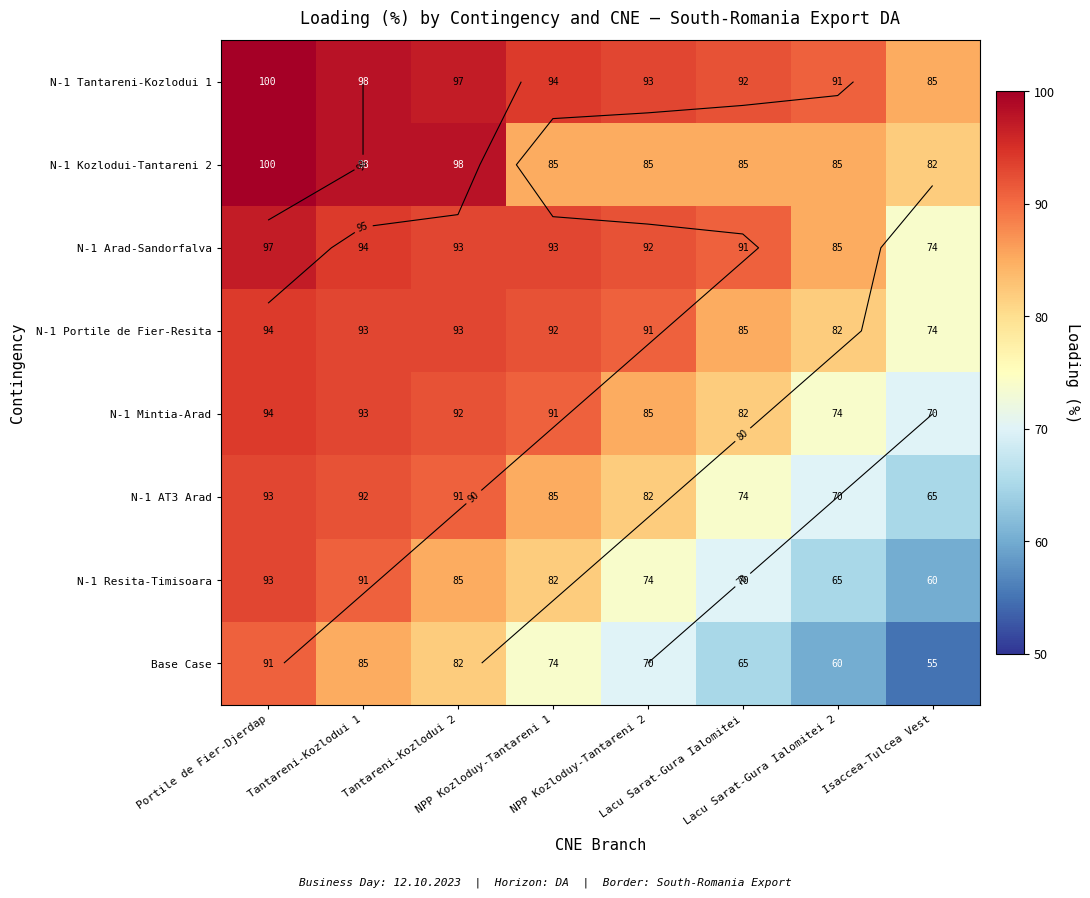

At which label is N-1 Tantareni-Kozlodui 1 closest to 92?

Lacu Sarat-Gura Ialomitei